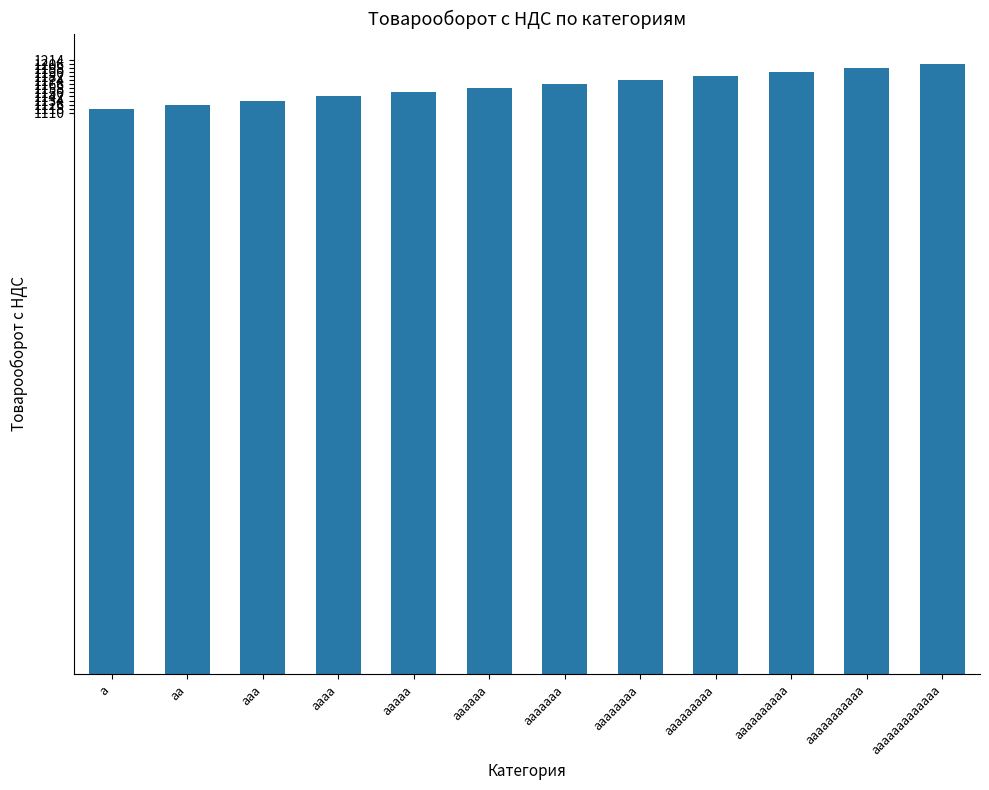

How many data points does each series have?

12